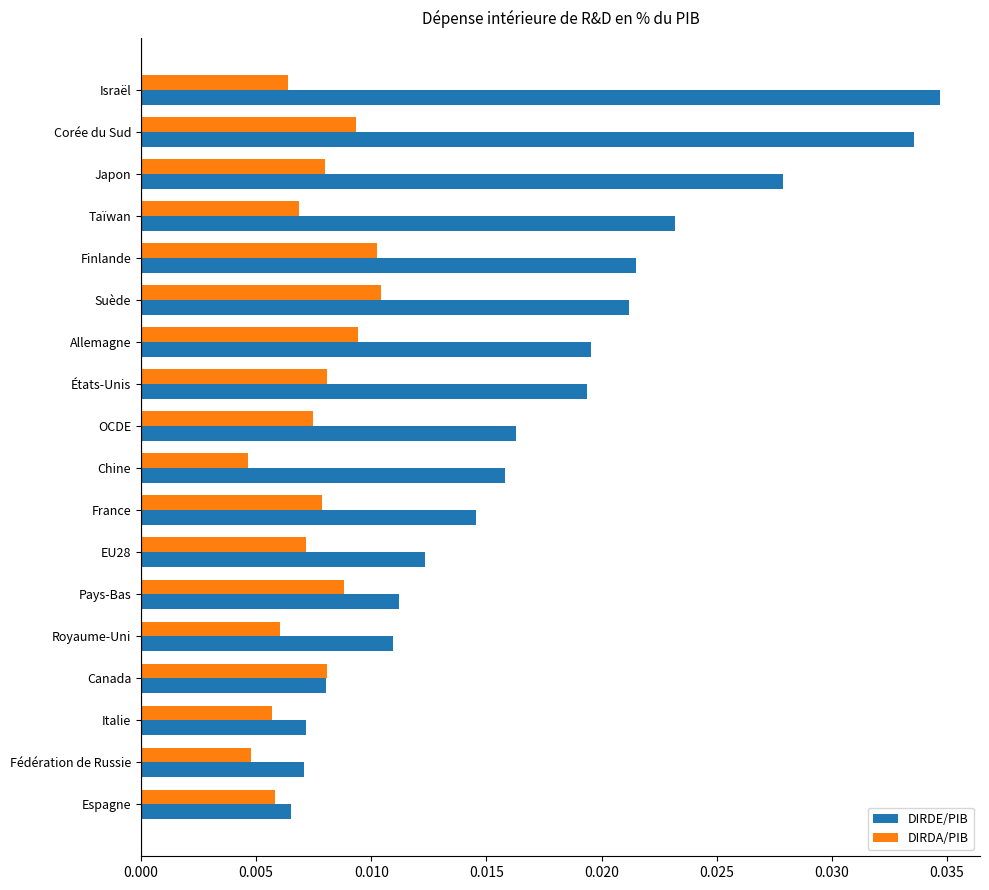

How many DIRDA/PIB values are between 0 and 1?

18